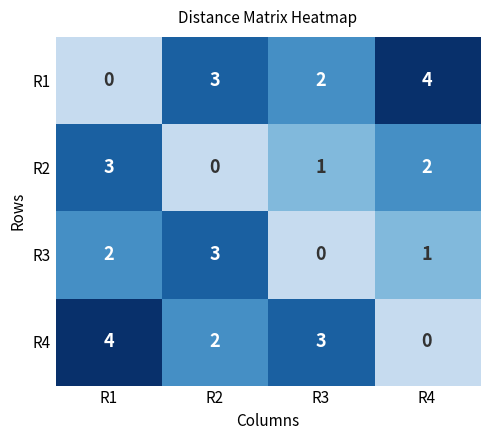

At which label does R4 first exceed 3?

R1